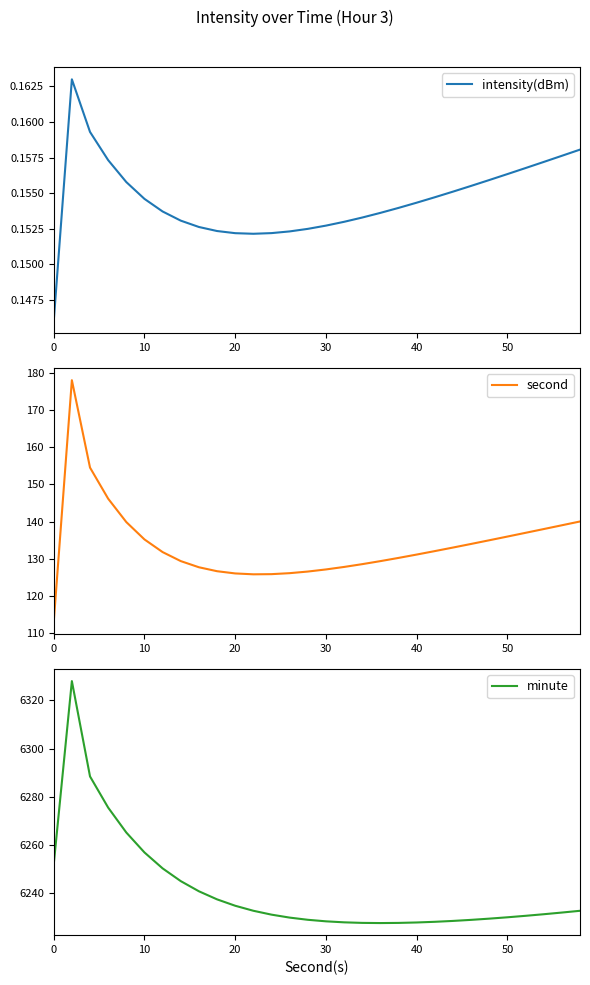

What is the minimum value for second?

113.0